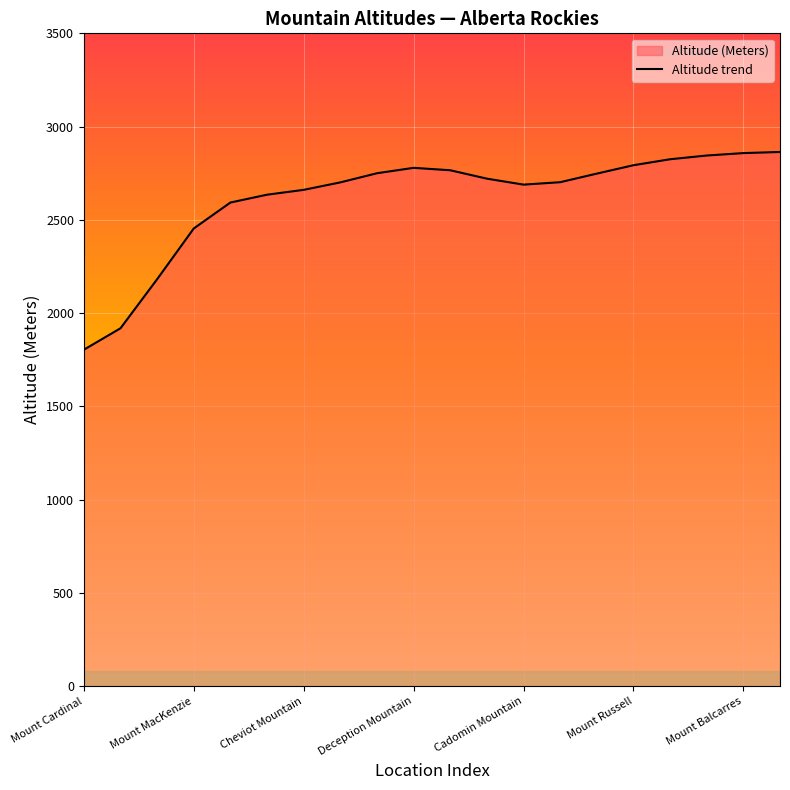

What is the difference between the maximum and minimum values?

1060